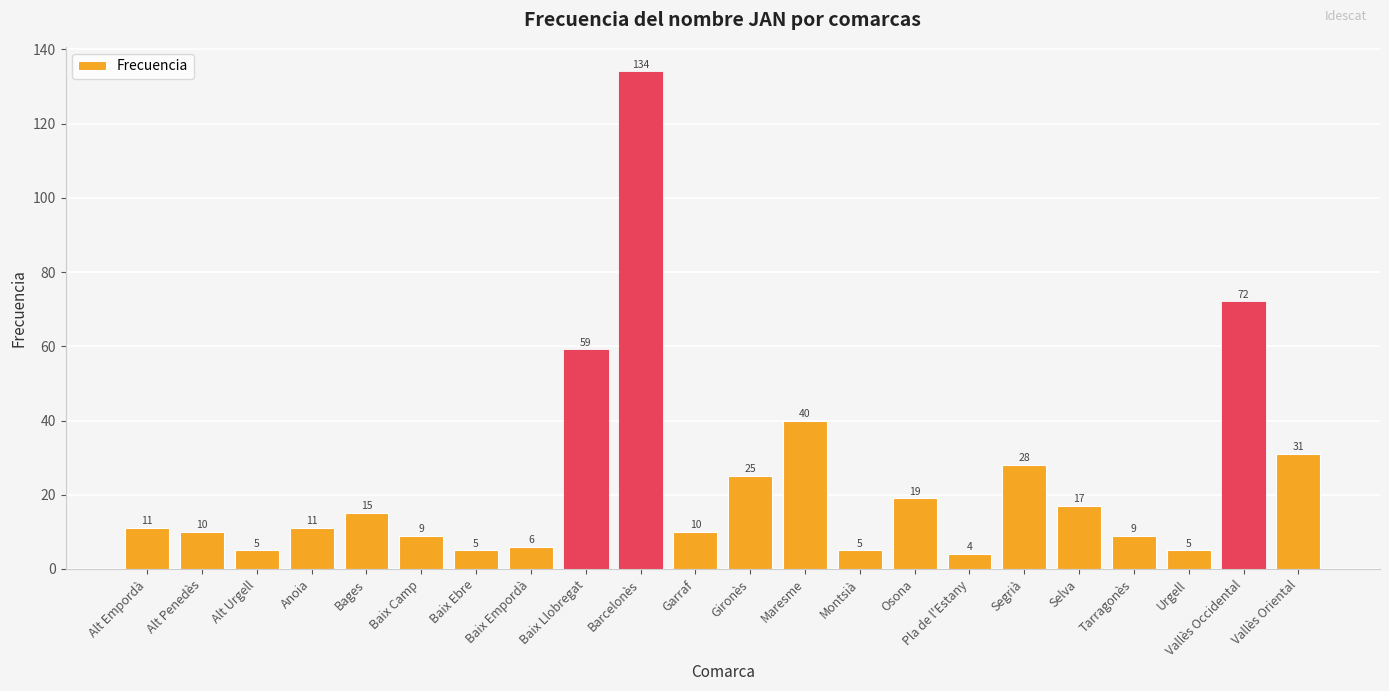

What is the difference between the values at Bages and Selva?

2